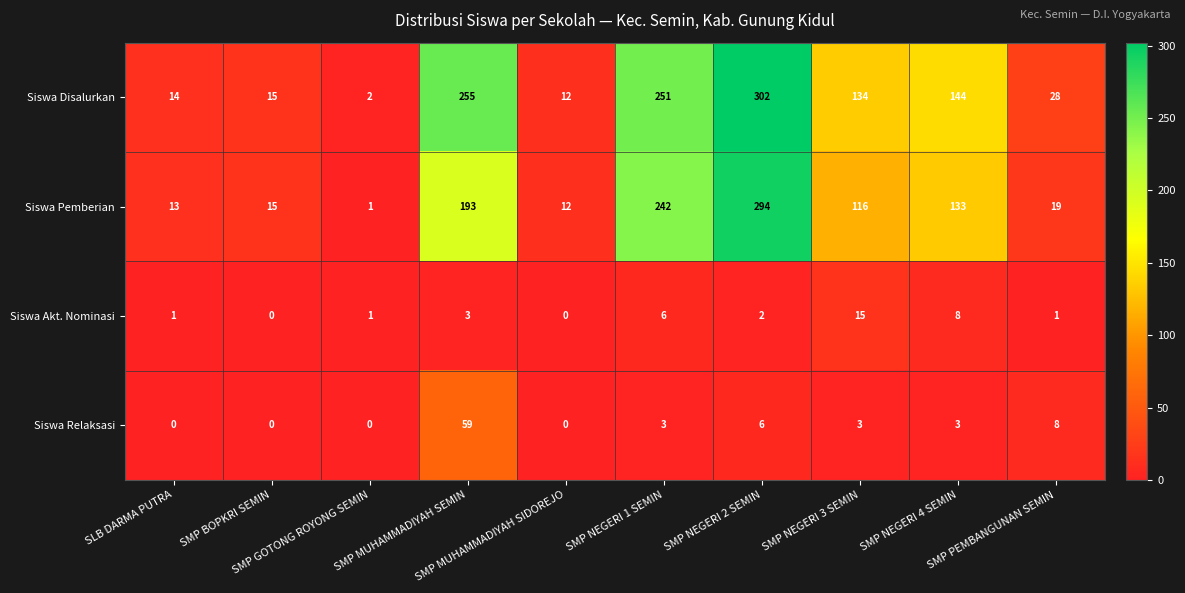

What is the total value across all series at SMP NEGERI 4 SEMIN?

288